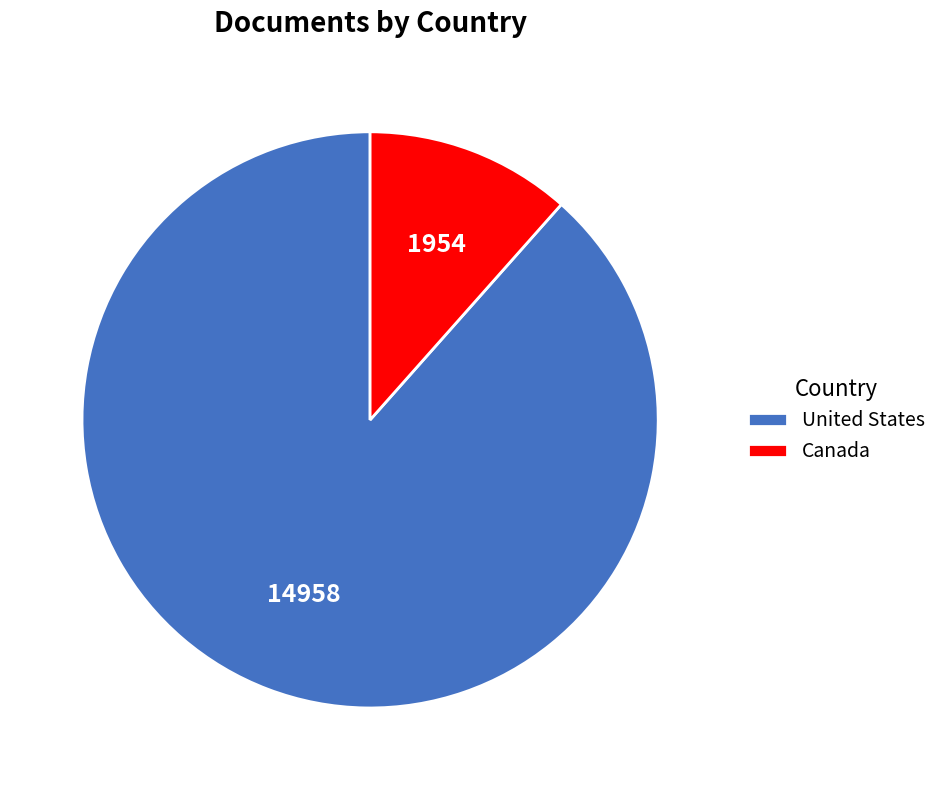

Which has a higher value, United States or Canada?

United States